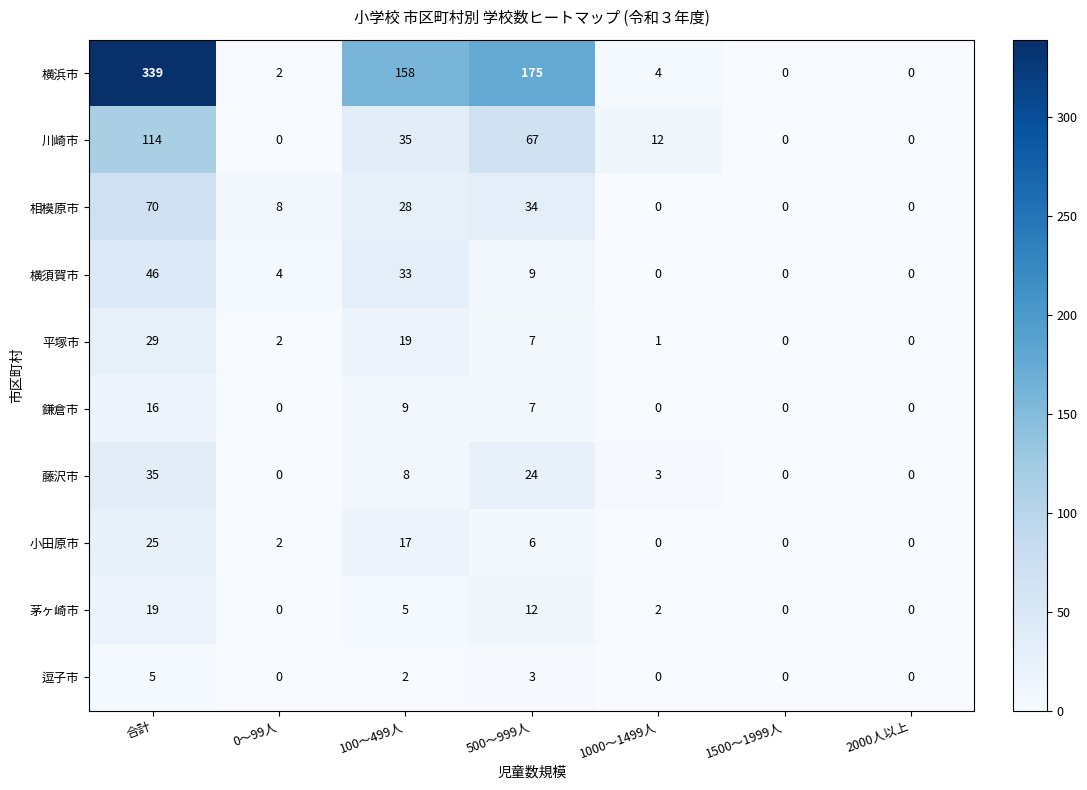

What is the approximate value of 平塚市 at 500～999人, to the nearest 10?

10